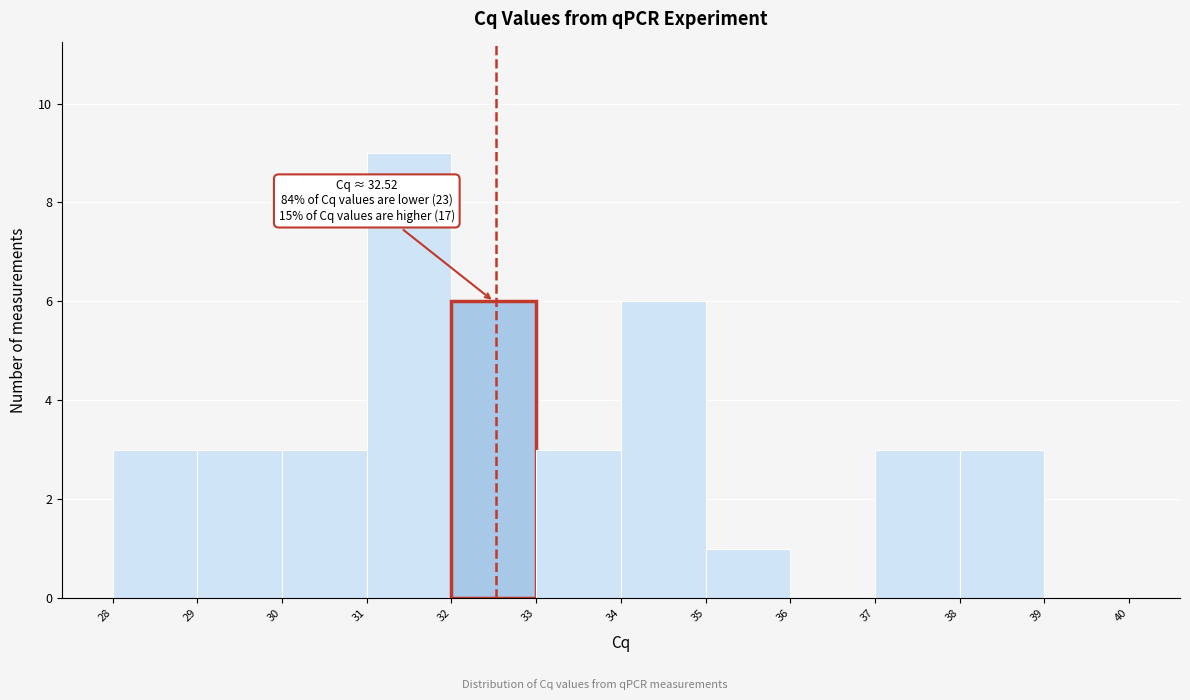

Over which range of the x-axis is the bar tallest?

31 to 32